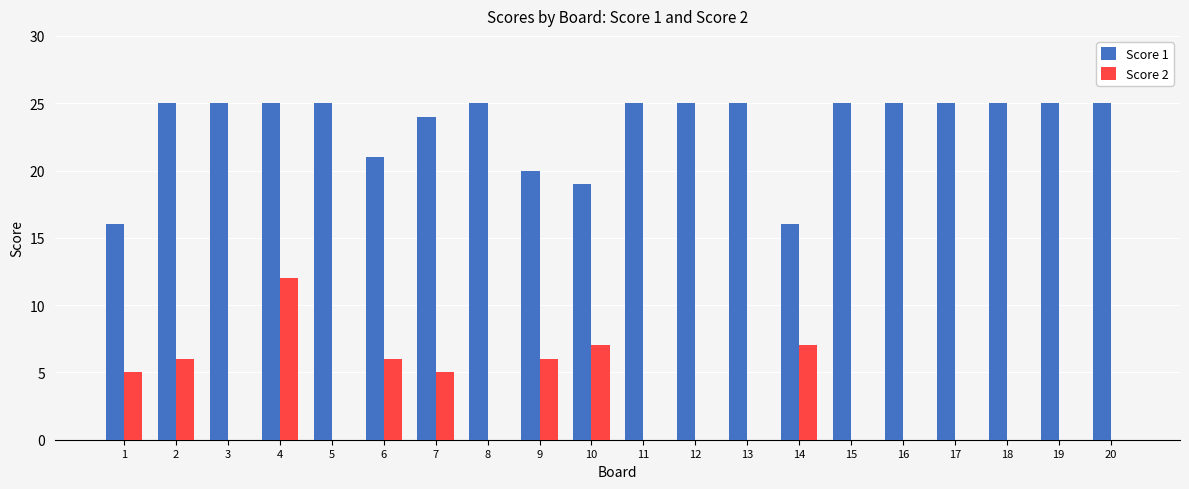

At which label does Score 2 reach its peak?

4